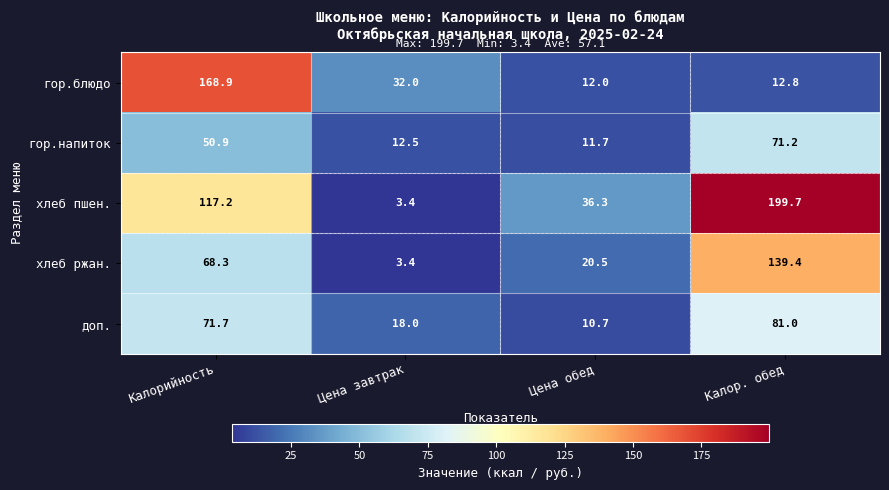

Which series changed the most between Калорийность and Калор. обед?

гор.блюдо